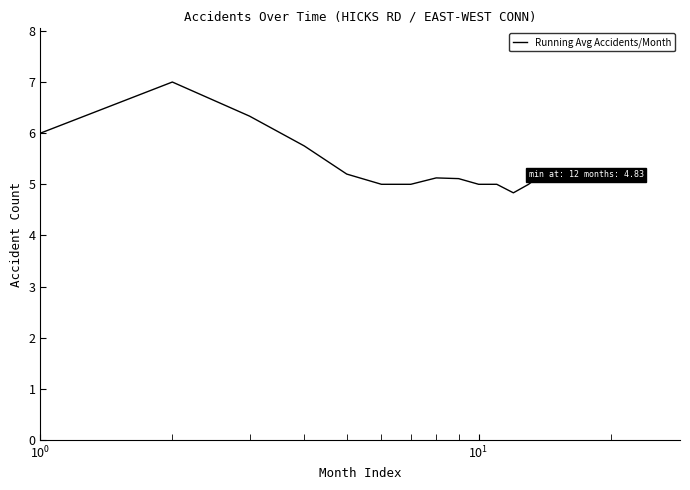

What is the minimum value shown in the chart?

4.8